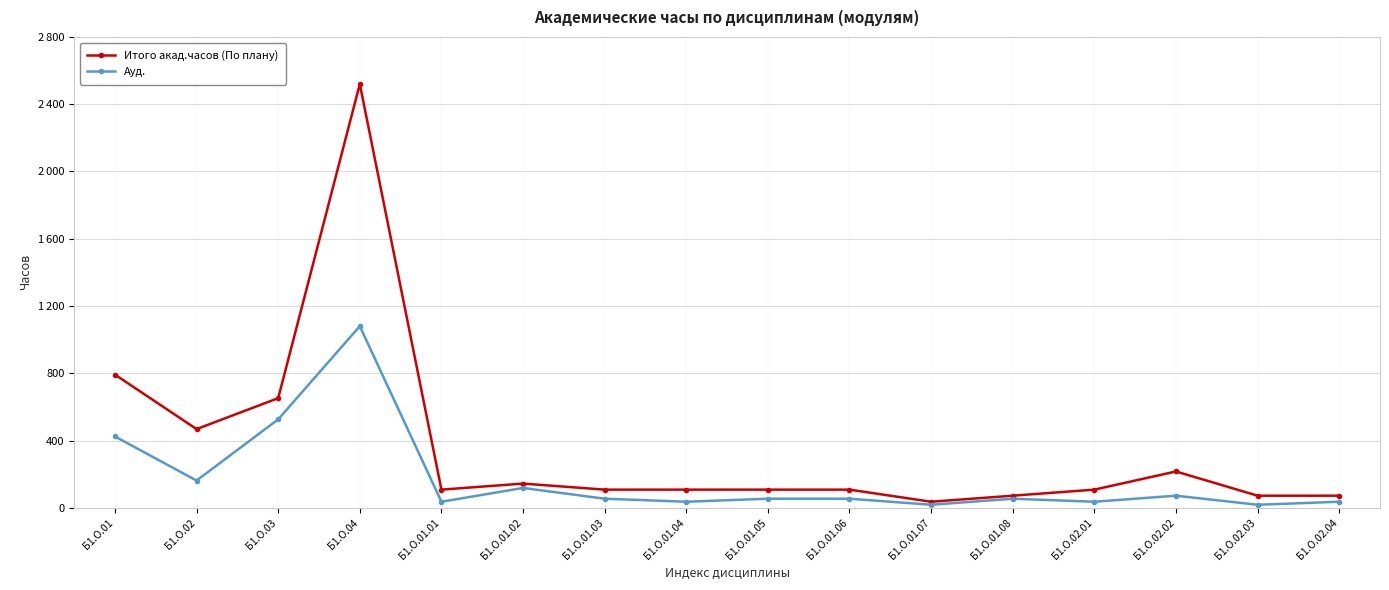

True or false: Итого акад.часов (По плану) has a value of 72 at Б1.О.02.03.

True